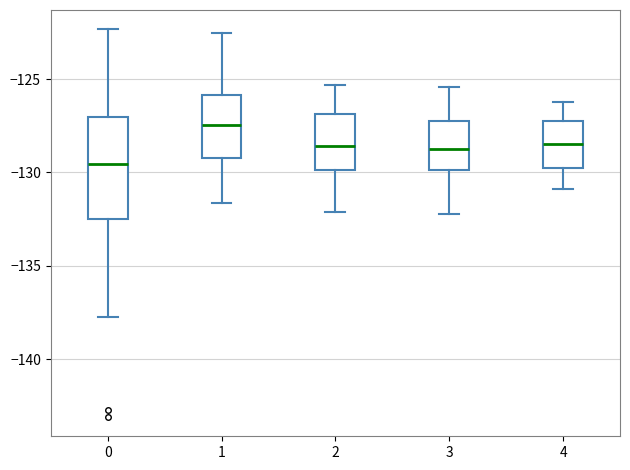

Where does the median line of the box at x = 4 sit on the y-axis? The values are not printed on the chart, so give them approximately, as read against the axis.

-128.5